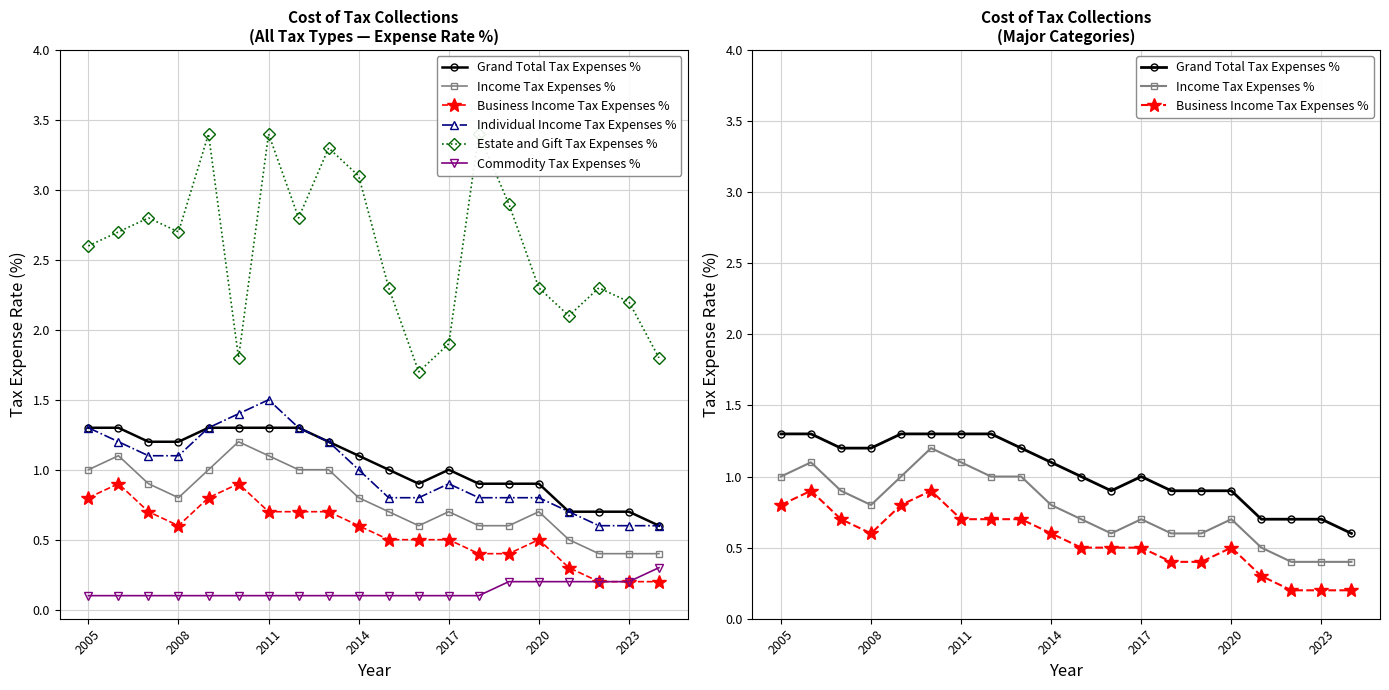

At 7, list the series in order from smallest to largest.

Commodity Tax Expenses %, Business Income Tax Expenses %, Income Tax Expenses %, Grand Total Tax Expenses %, Individual Income Tax Expenses %, Estate and Gift Tax Expenses %